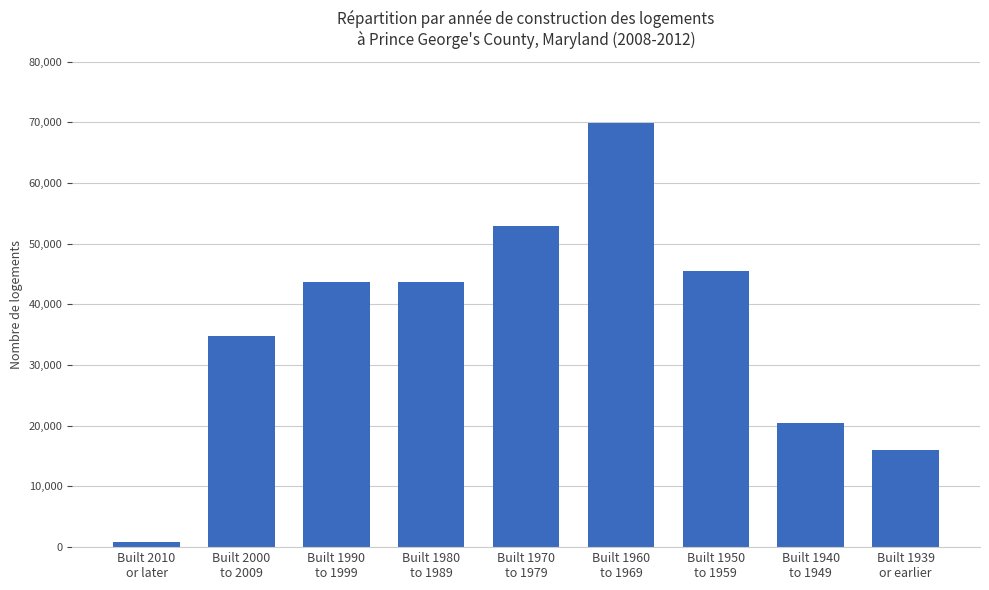

What is the label of the 4th bar from the left?

Built 1980
to 1989